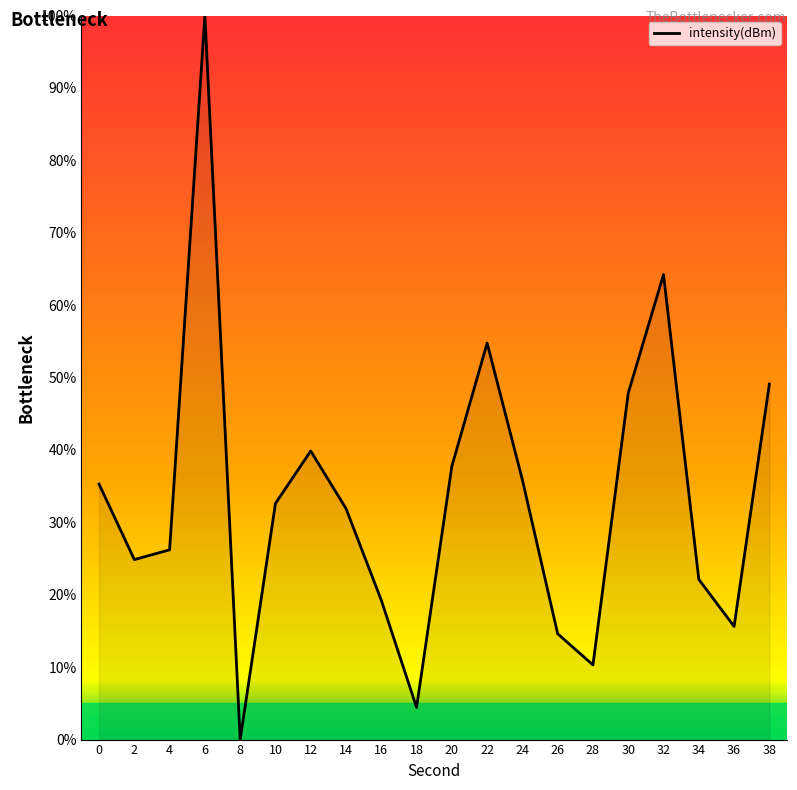

At which label is the value closest to 50?

38